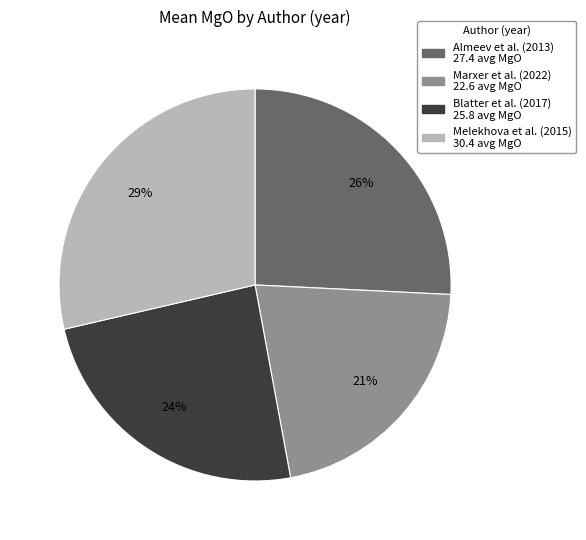

What is the ratio of the value at Blatter et al. (2017) to the value at Almeev et al. (2013)?

0.9